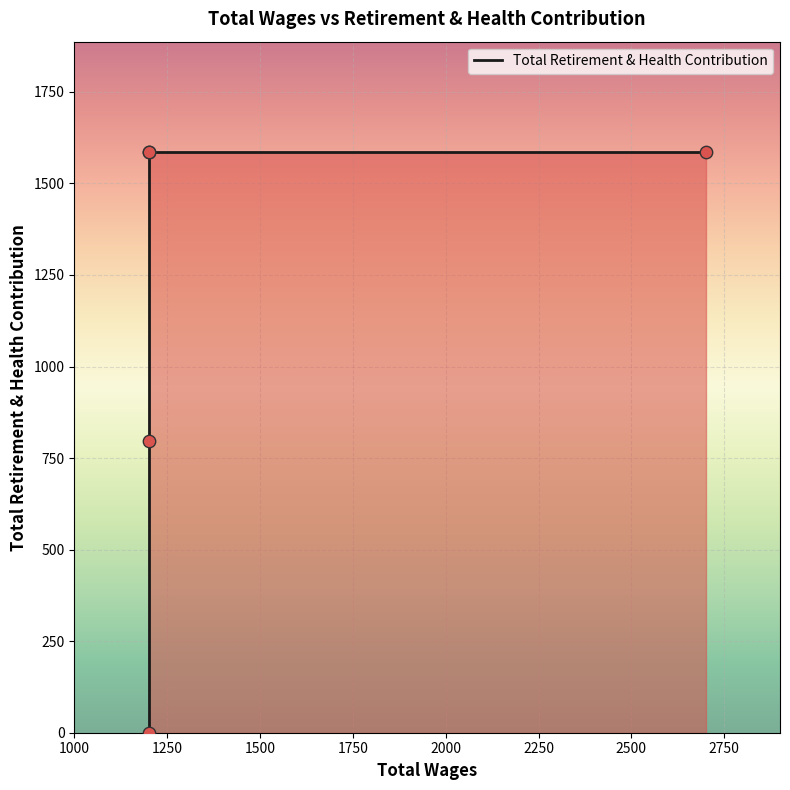

Between 1200.0 and 2700.0, which is larger?

2700.0